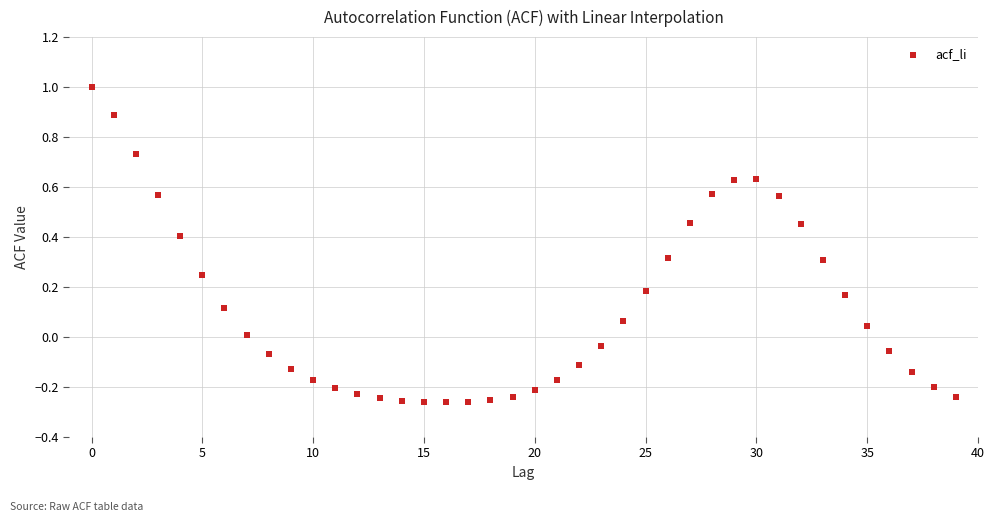

What is the range of Y values (max minus min)?

1.3